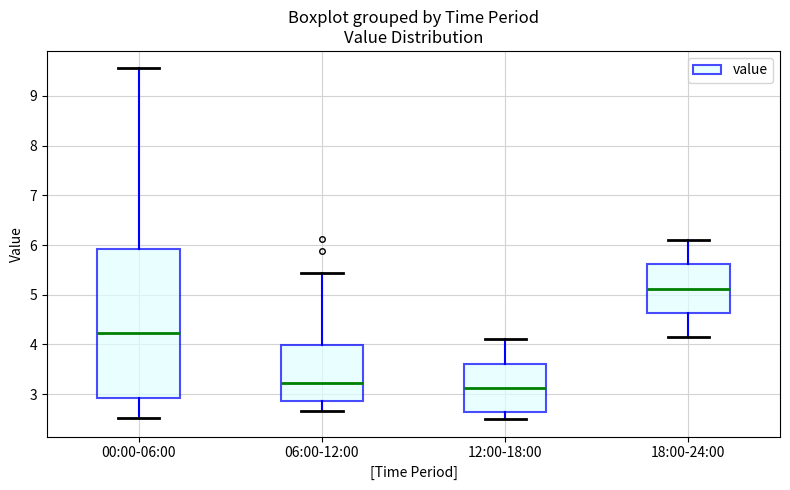

Where does the lower whisker of the box for 00:00-06:00 end on the y-axis? The values are not printed on the chart, so give them approximately, as read against the axis.

2.5